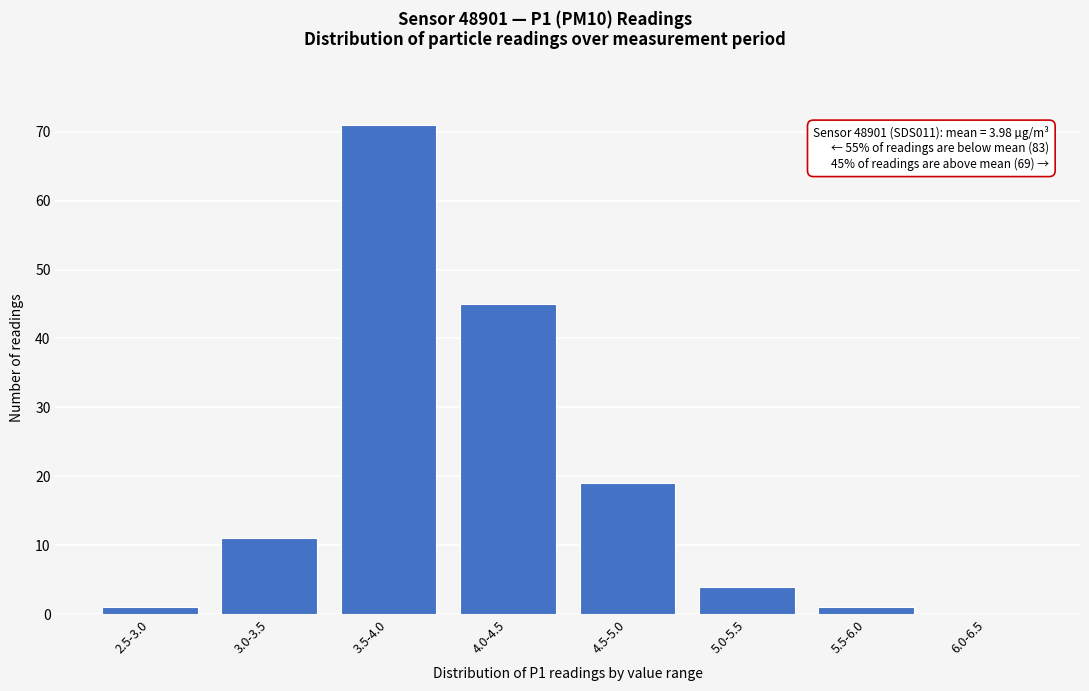

Reading left to right, extract all data points from this chart.

2.5-3.0=1	3.0-3.5=11	3.5-4.0=71	4.0-4.5=45	4.5-5.0=19	5.0-5.5=4	5.5-6.0=1	6.0-6.5=0